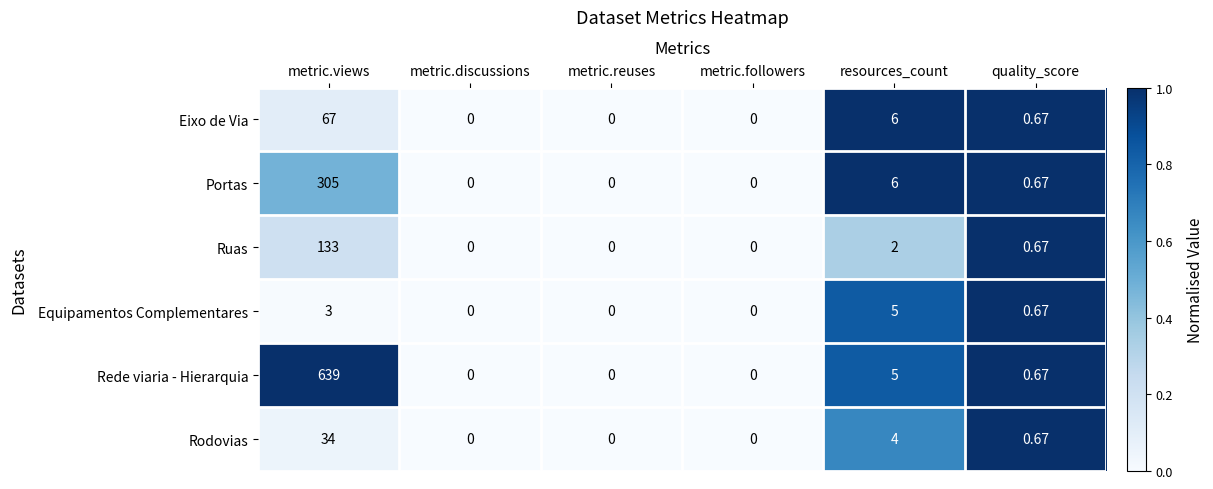

How many series are shown in this chart?

6